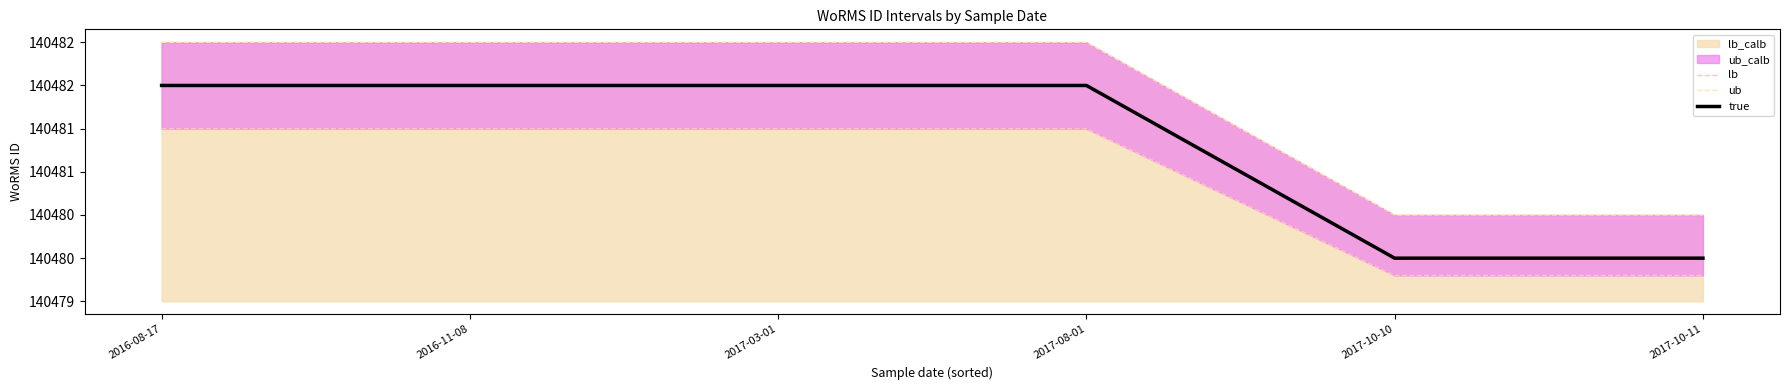

True or false: ub and true intersect in this chart.

False